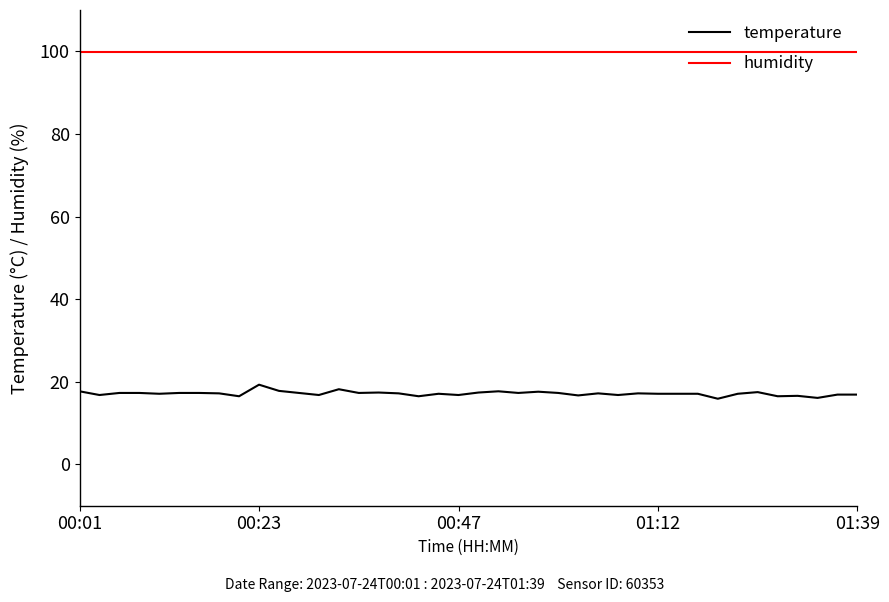

Which series has the widest spread of values?

temperature